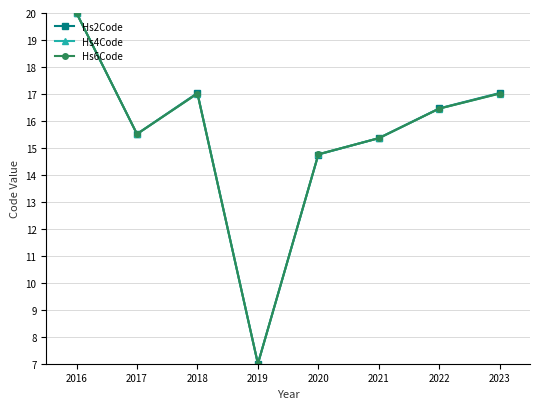

At which label does Hs4Code first exceed 16?

2016